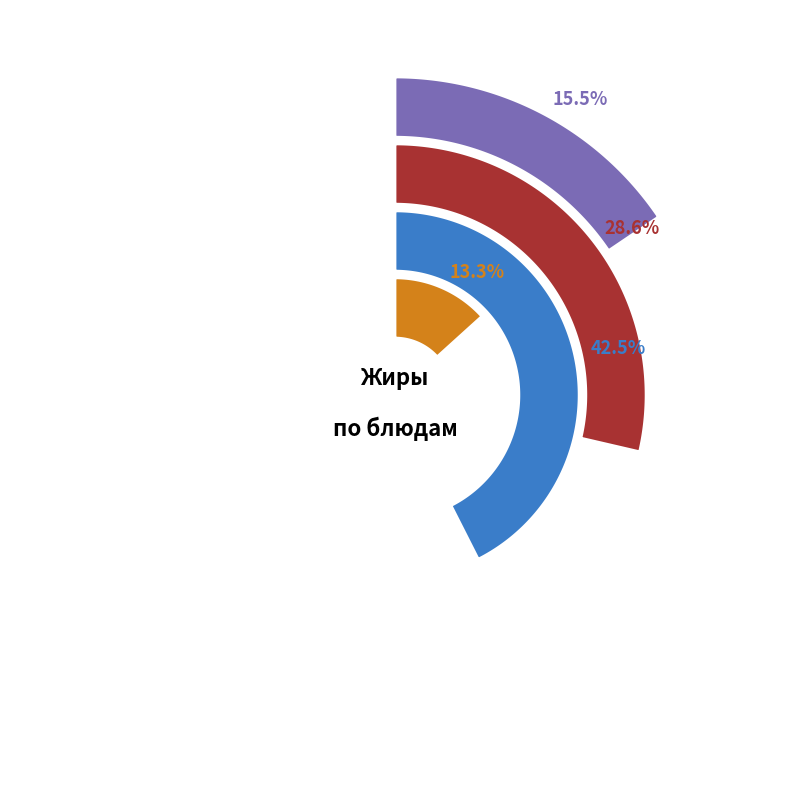

To the nearest percent, what portion does Каша молочная пшенная с маслом represent?

16%